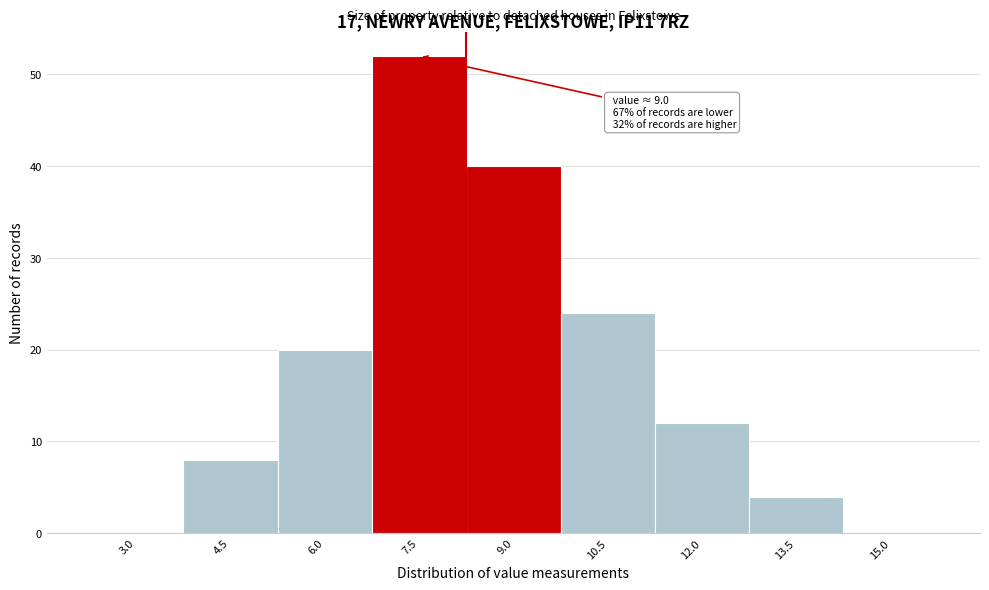

Reading left to right, extract all data points from this chart.

3.0=0	4.5=8	6.0=20	7.5=52	9.0=40	10.5=24	12.0=12	13.5=4	15.0=0